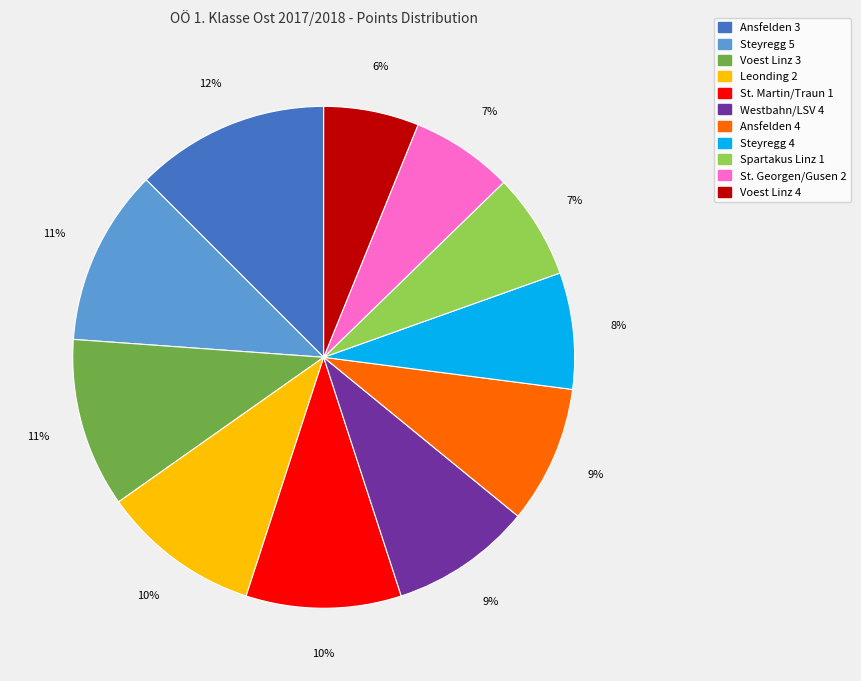

To the nearest percent, what percentage of the pie is Westbahn/LSV 4?

9%